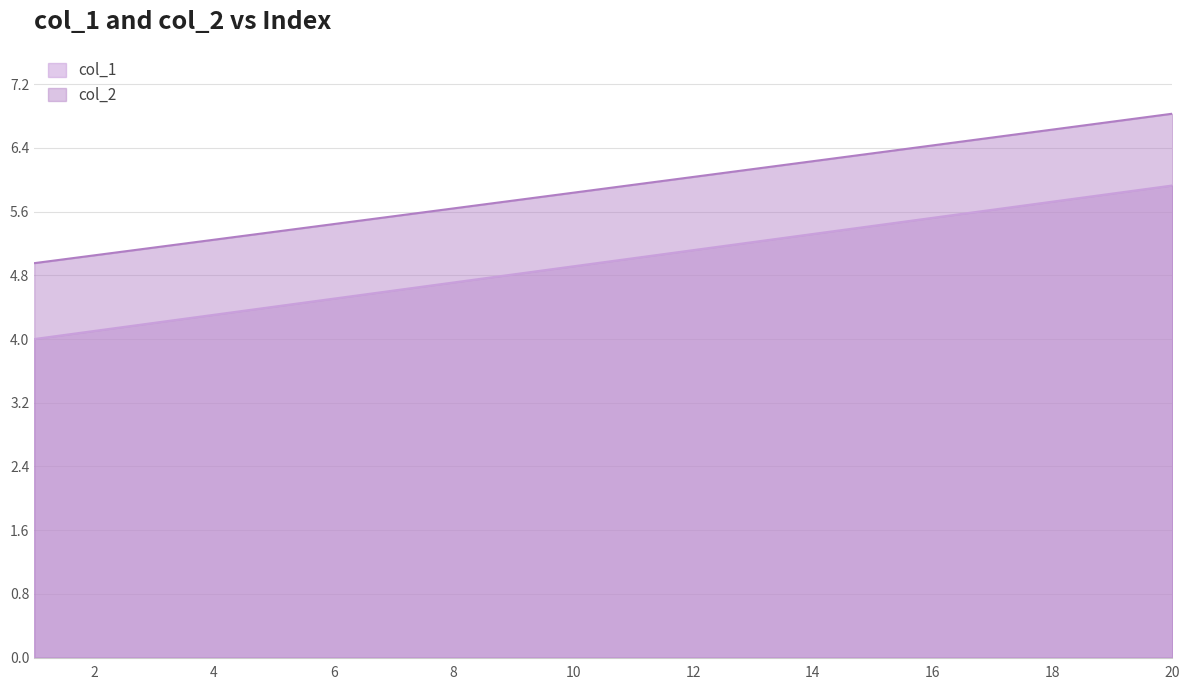

Which category has the highest value across all series?

20